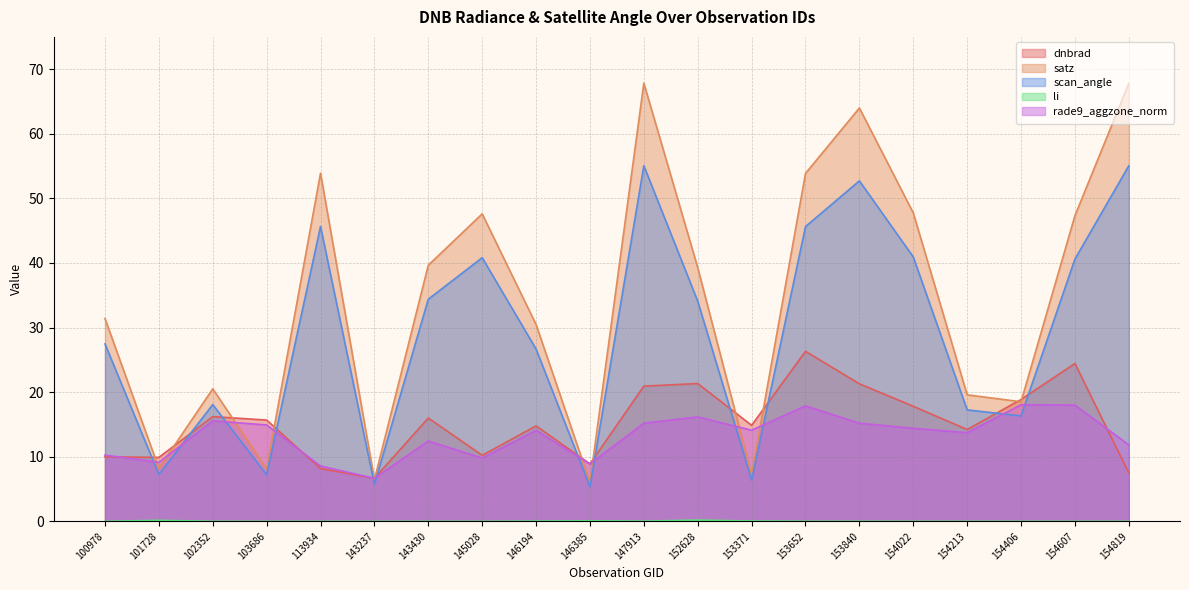

The value of dnbrad at 146385 is 14.8. True or false?

False